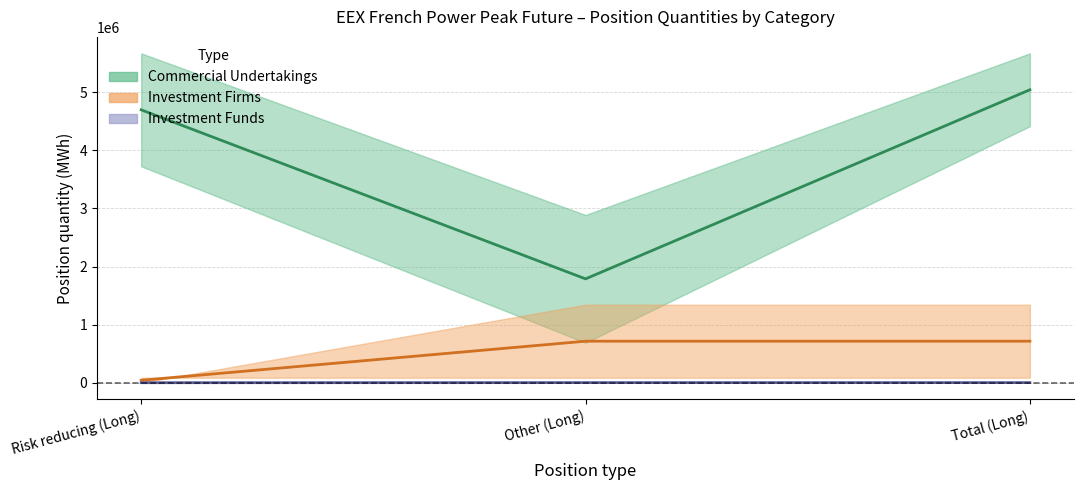

What is the label of the 3rd point from the left?

Total (Long)